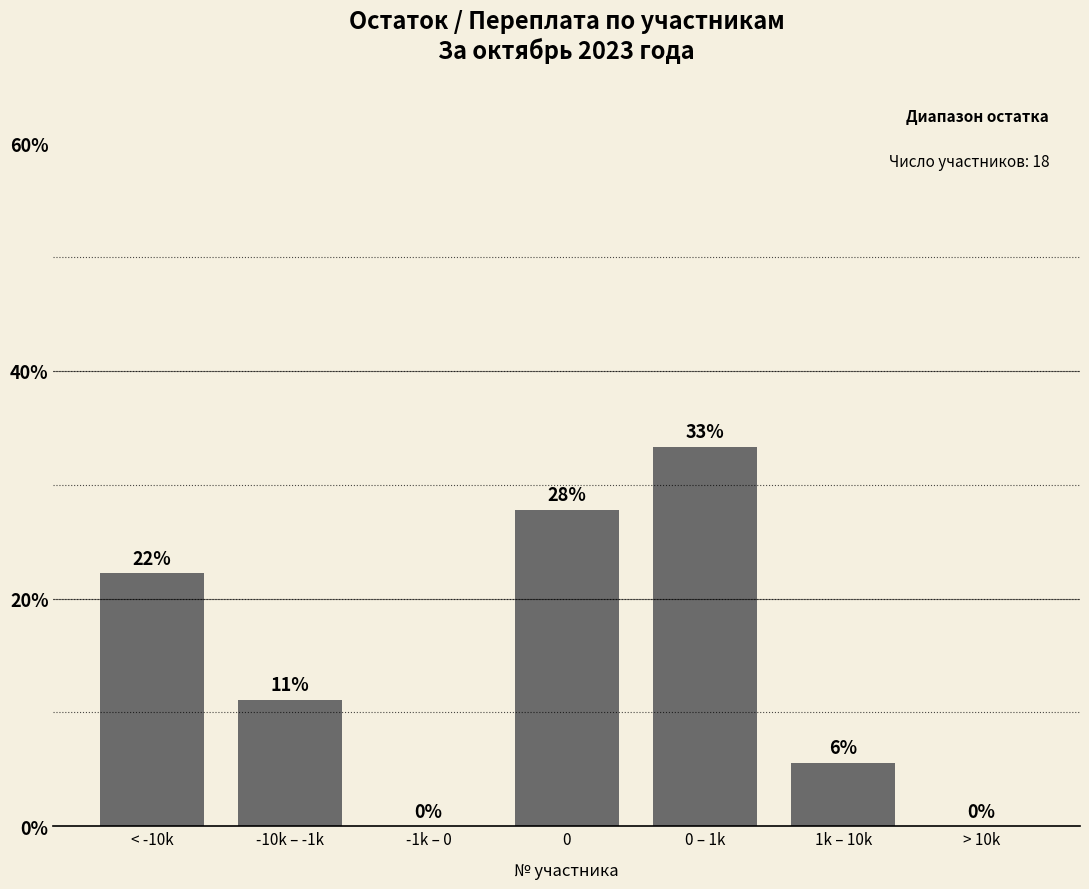

Rank the categories by value from highest to lowest.

0 – 1k, 0, < -10k, -10k – -1k, 1k – 10k, -1k – 0, > 10k